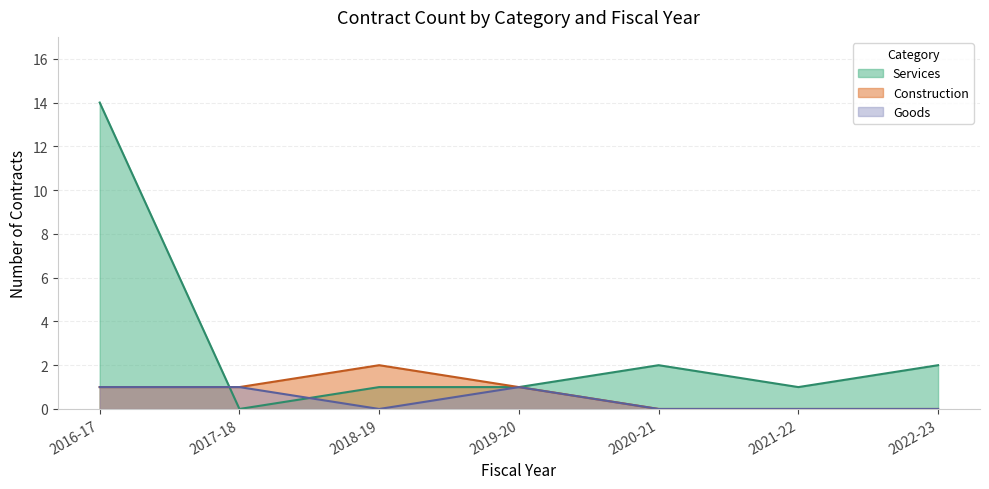

True or false: Services and Construction intersect in this chart.

True